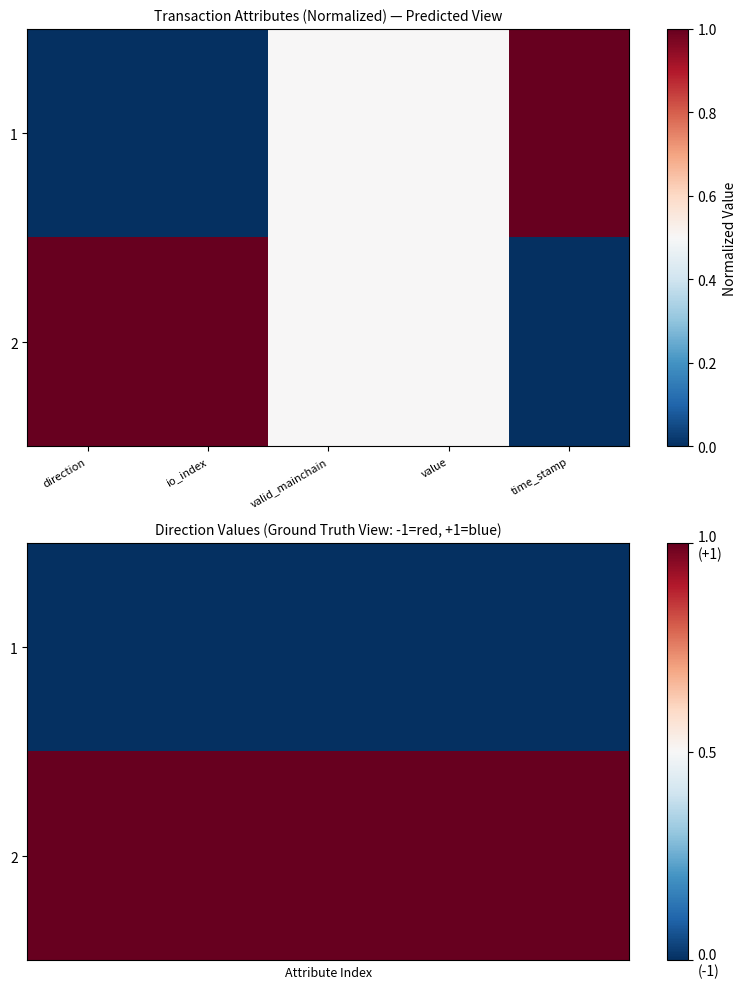

At which category is the sum across all series the highest?

direction